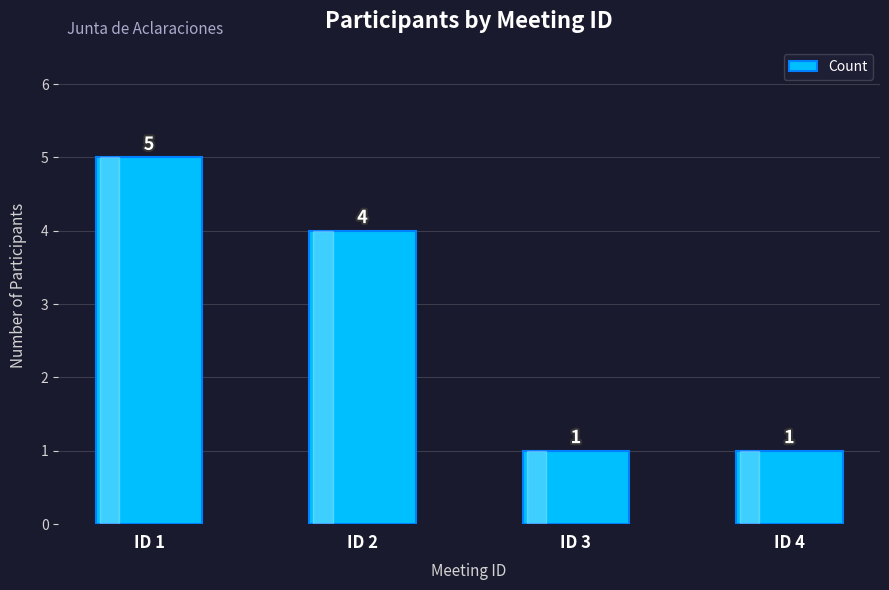

What is the value of the 1st bar from the left?

5